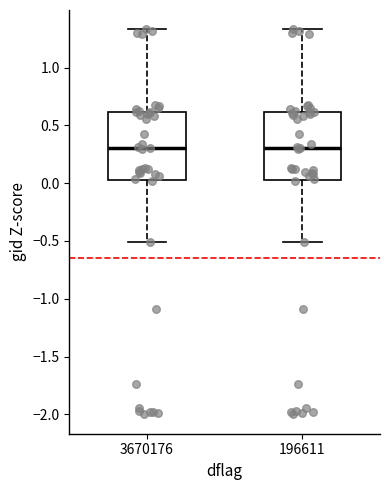

Reading left to right, read every box against the y-axis: the position of its median line, the range the box covers, and the ends of its whiskers. The values are not printed on the chart, so give them approximately, as read against the axis.

3670176: median 0.30, box 0.05 to 0.60, whiskers -0.50 to 1.35
196611: median 0.30, box 0.05 to 0.60, whiskers -0.50 to 1.35